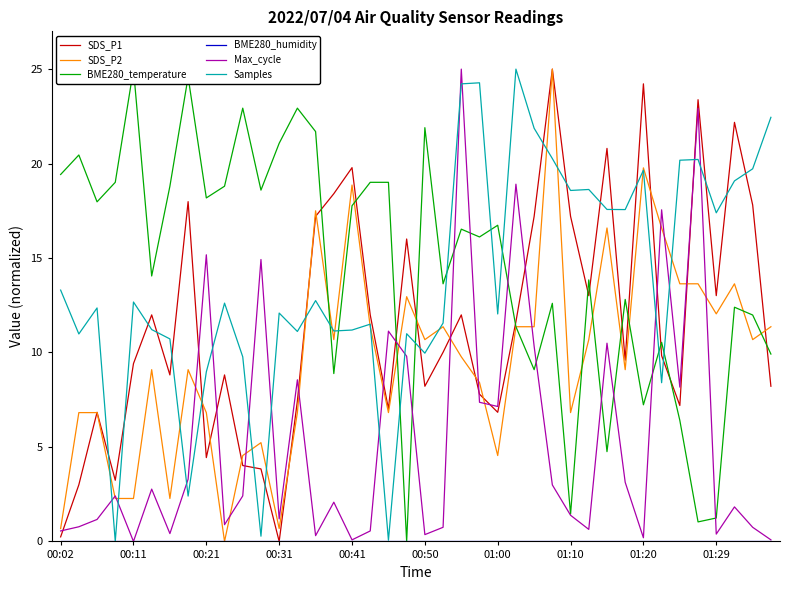

How many categories are shown in the chart?

40